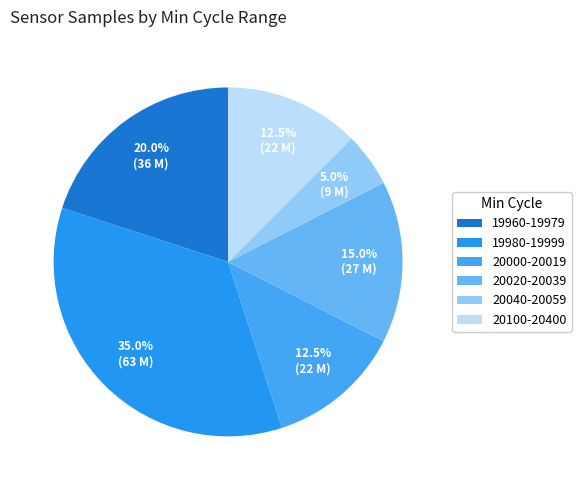

How many segments does this pie chart have?

6